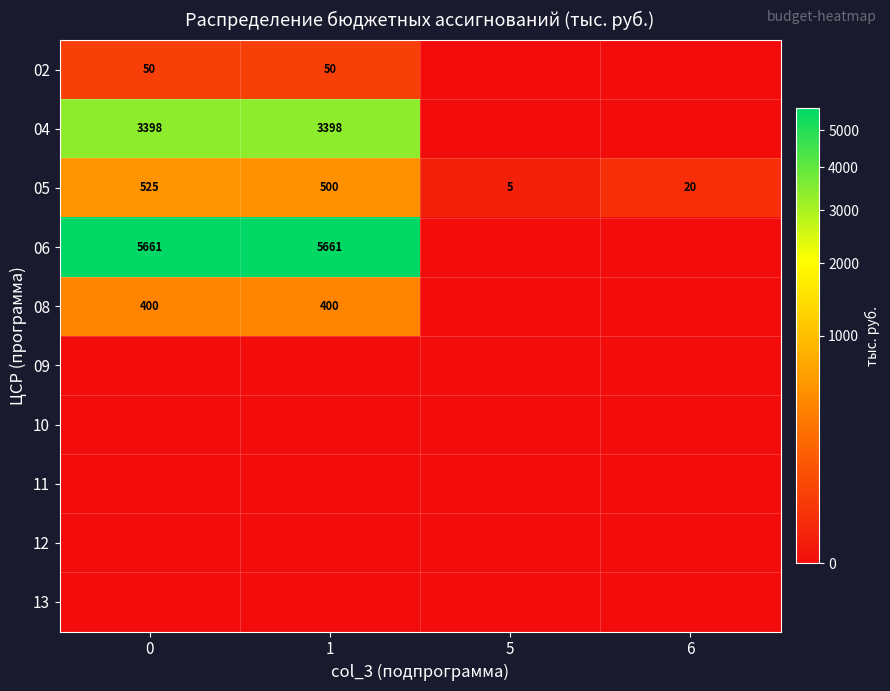

Rank the categories by 05 value from highest to lowest.

0, 1, 6, 5